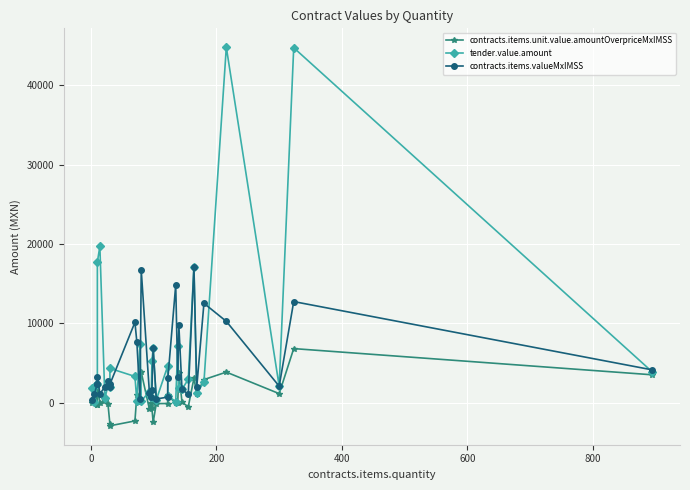

What is the highest value of the tender.value.amount series?

44774.4